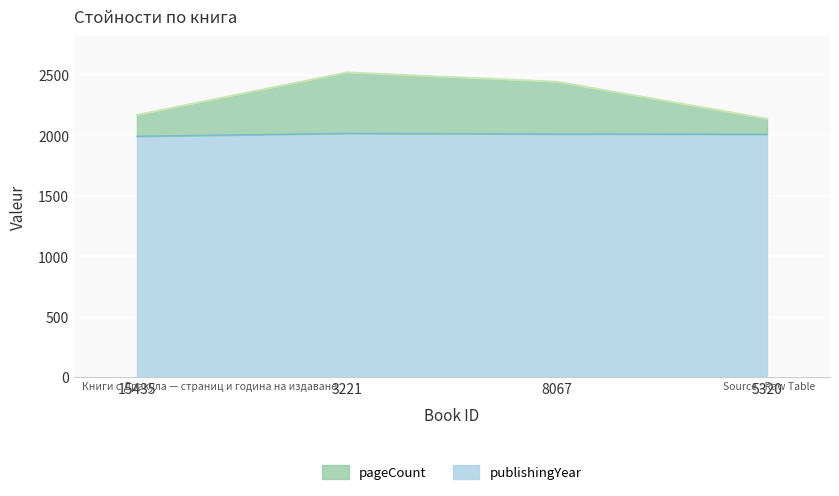

Which label corresponds to the largest value in the chart?

3221